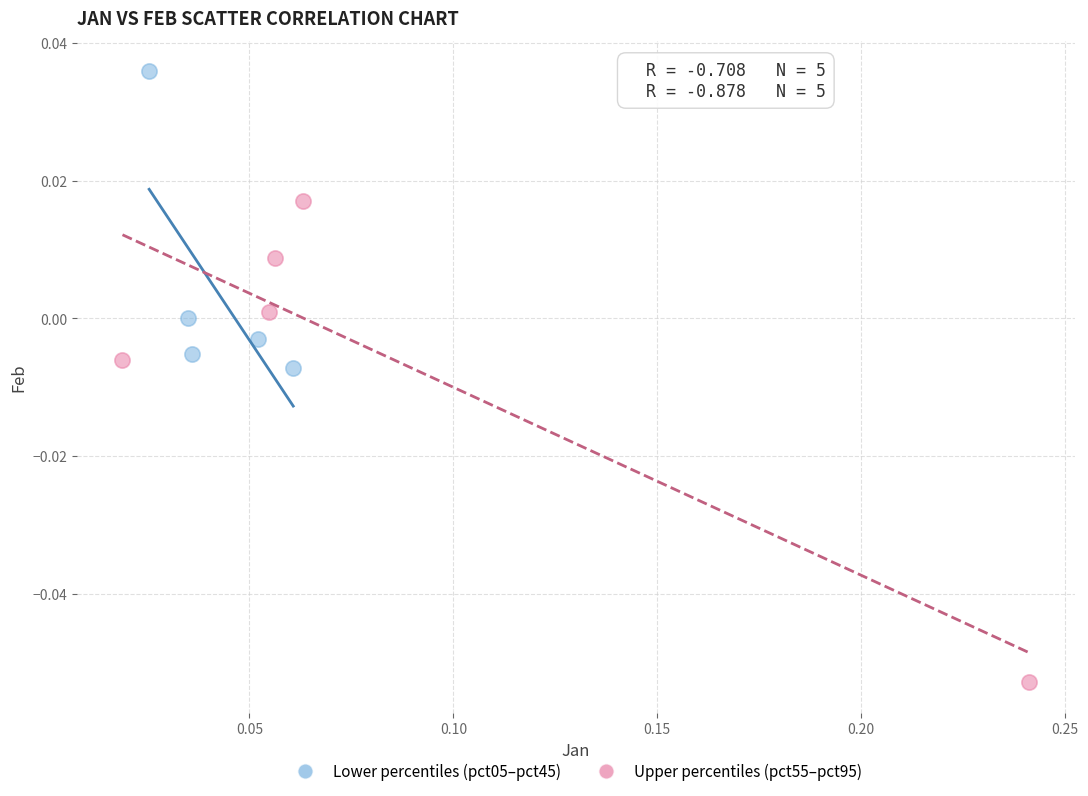

Which series has the largest Y range (max minus min)?

Upper percentiles (pct55–pct95)